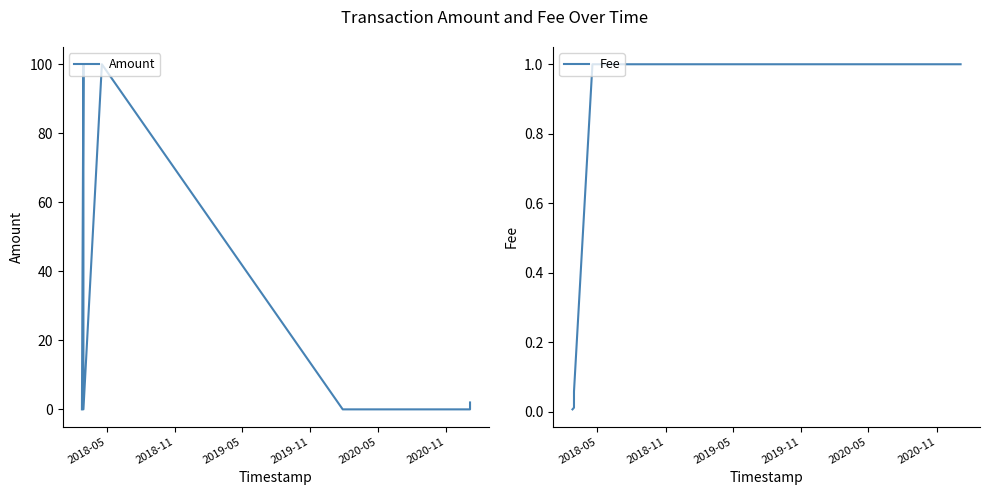

Reading right to left, extract all data points from this chart.

Amount: 2.0	0.0	0.0	100.0	0.0	100.0	0.0
Fee: 1.0	1.0	1.0	1.0	0.1	0.0	0.0